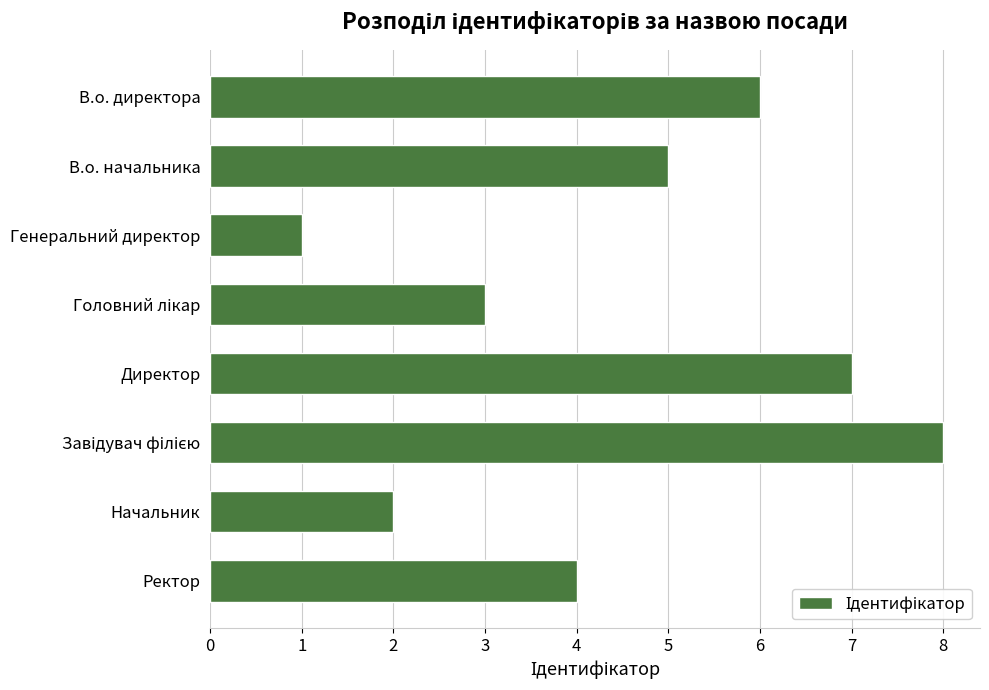

How many values are below 5?

4